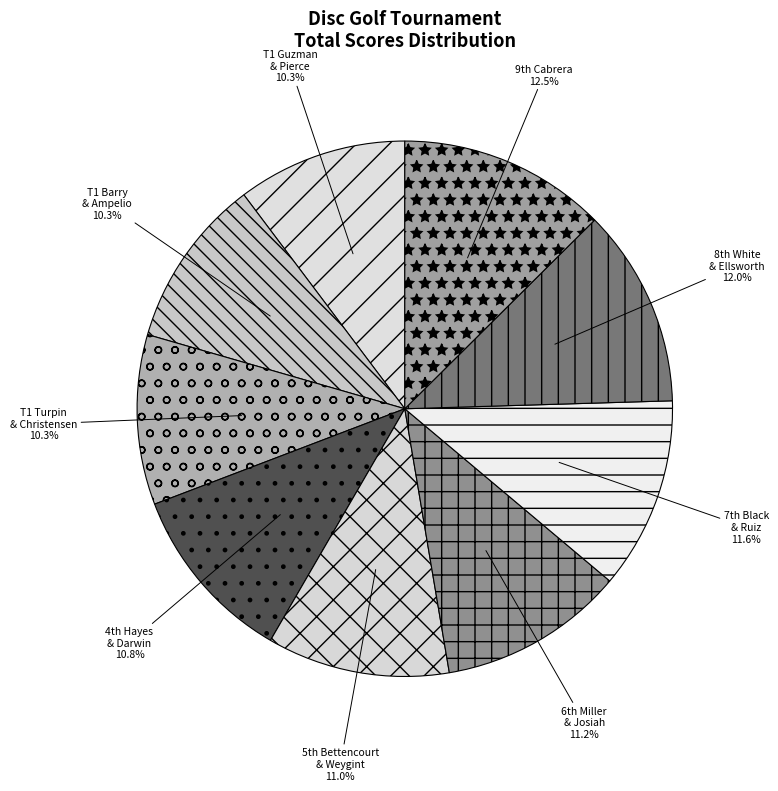

Does any single category account for the majority?

No